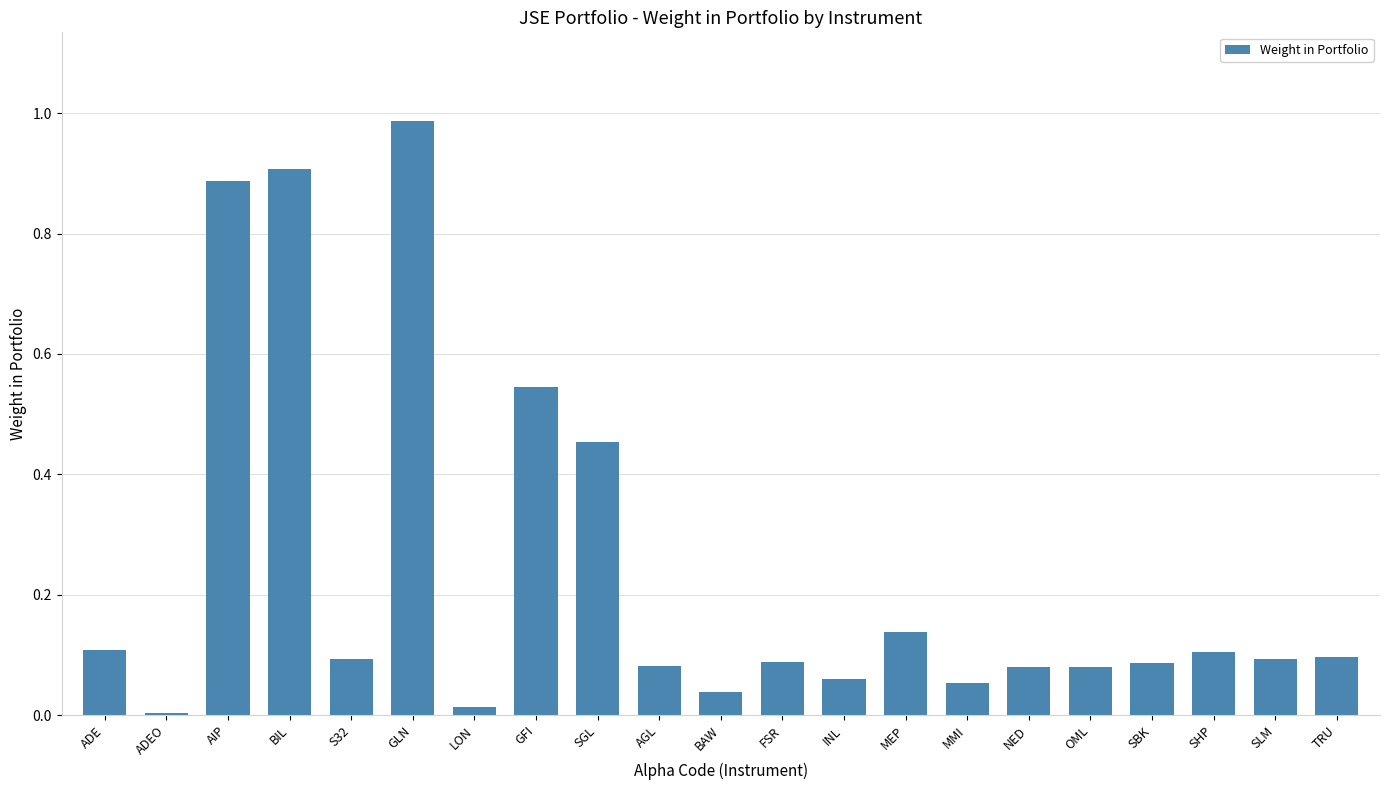

The value at S32 is 0.0. True or false?

False